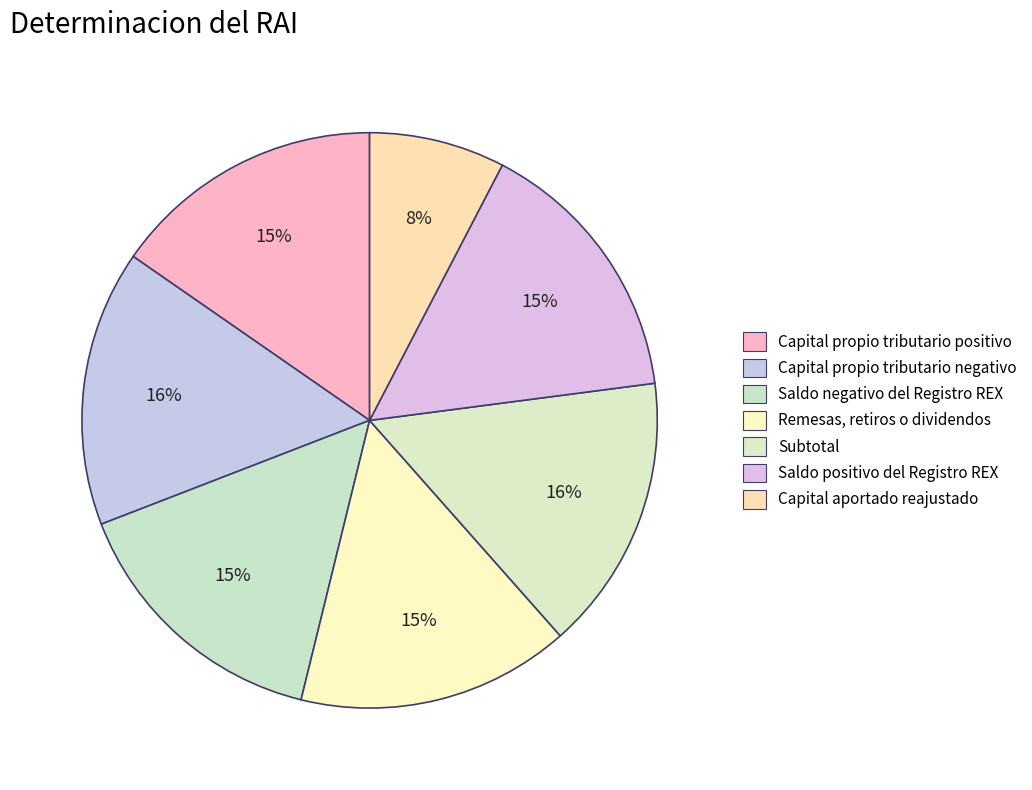

Count the number of slices in the pie.

7